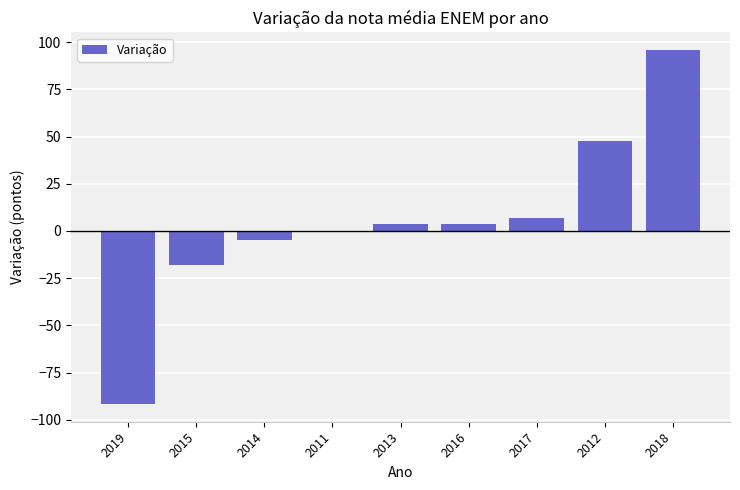

How many categories are shown in the chart?

9